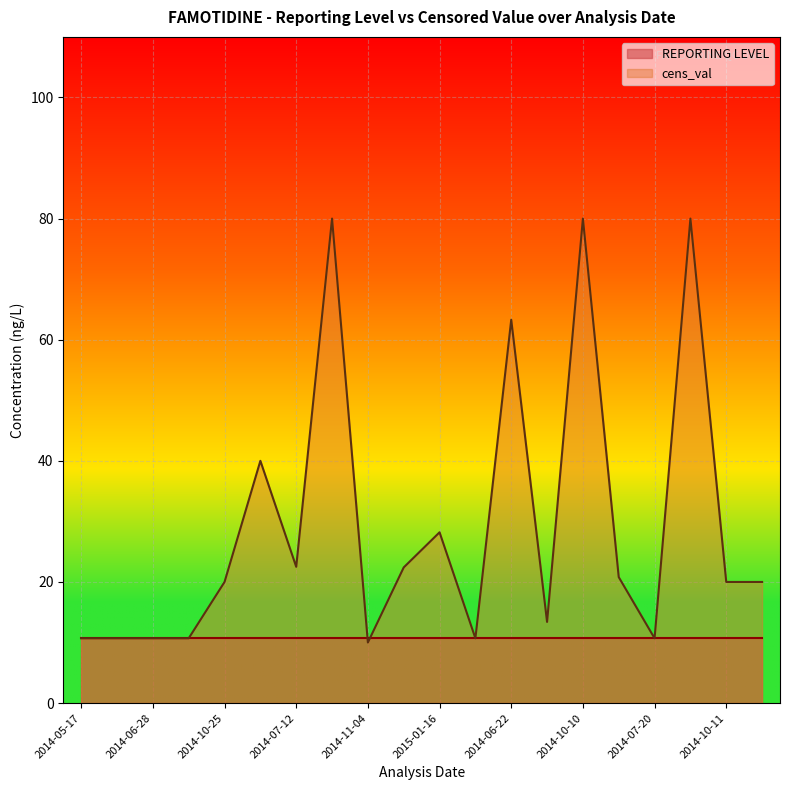

What is the value of the 17th point from the left?

10.7